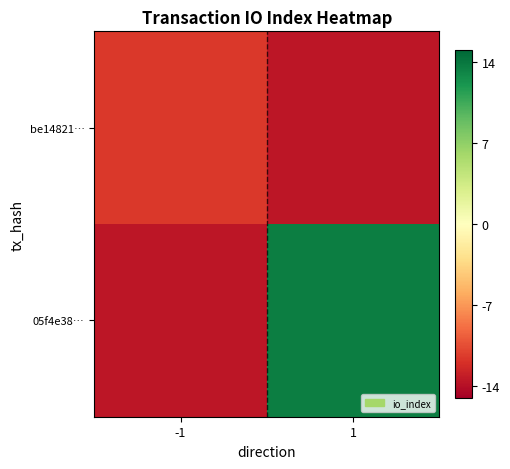

Which series changed the most between -1 and 1?

05f4e38…